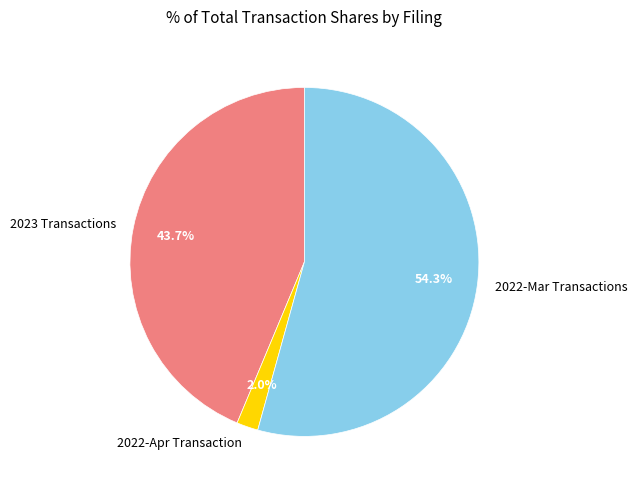

Is 2022-Mar Transactions the majority of the pie?

Yes